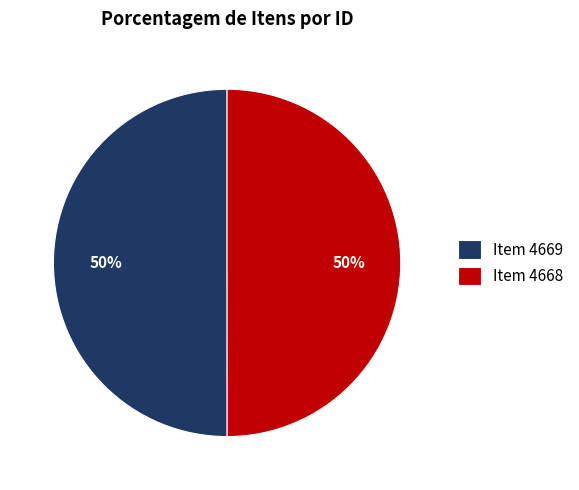

True or false: Item 4668 accounts for 40% of the total.

False